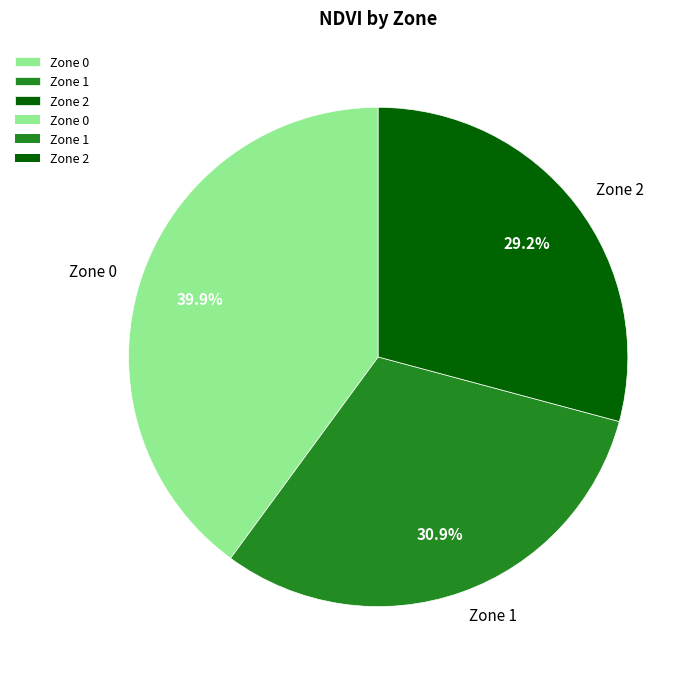

Which slice is the largest?

Zone 0